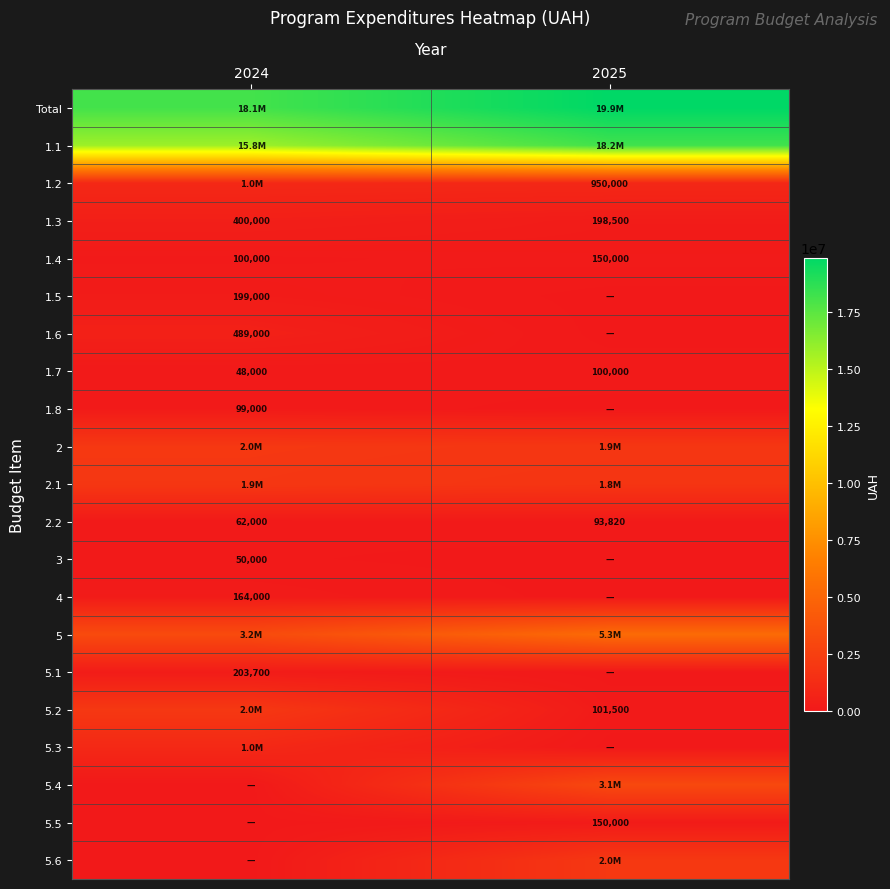

What is the lowest value of the 2.2 series?

62000